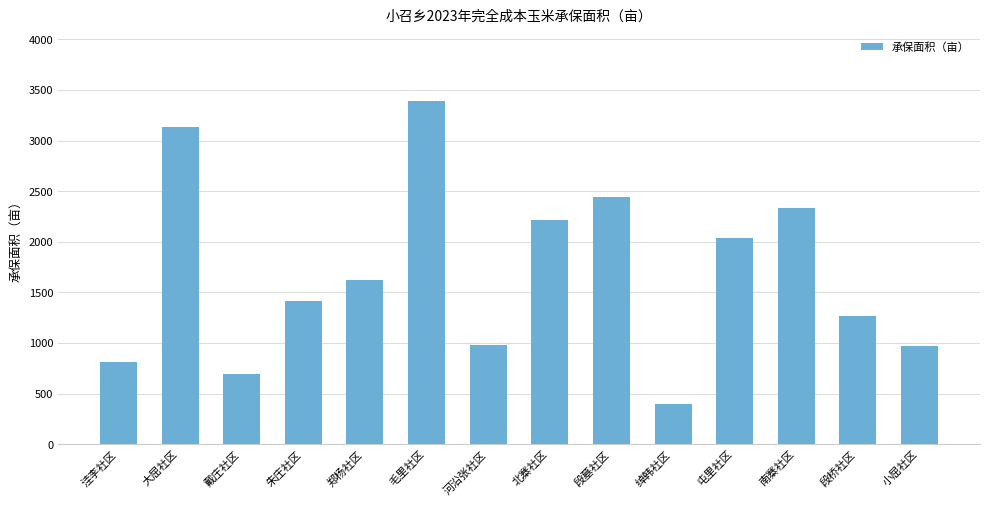

Which label corresponds to the smallest value in the chart?

绰韩社区